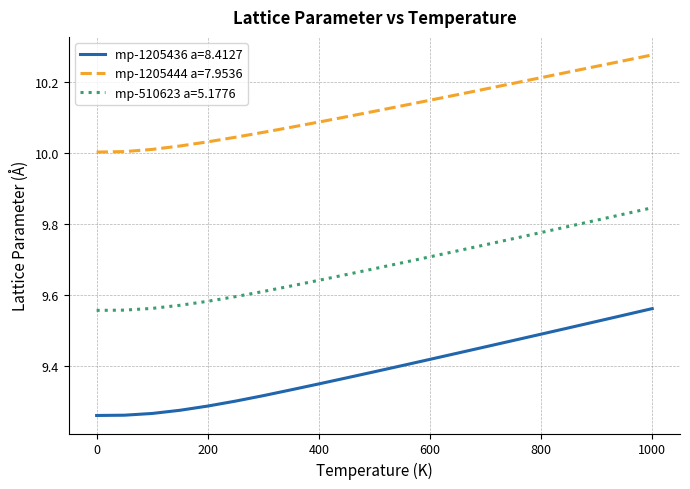

How many mp-510623 a=5.1776 values are between 9 and 10?

21